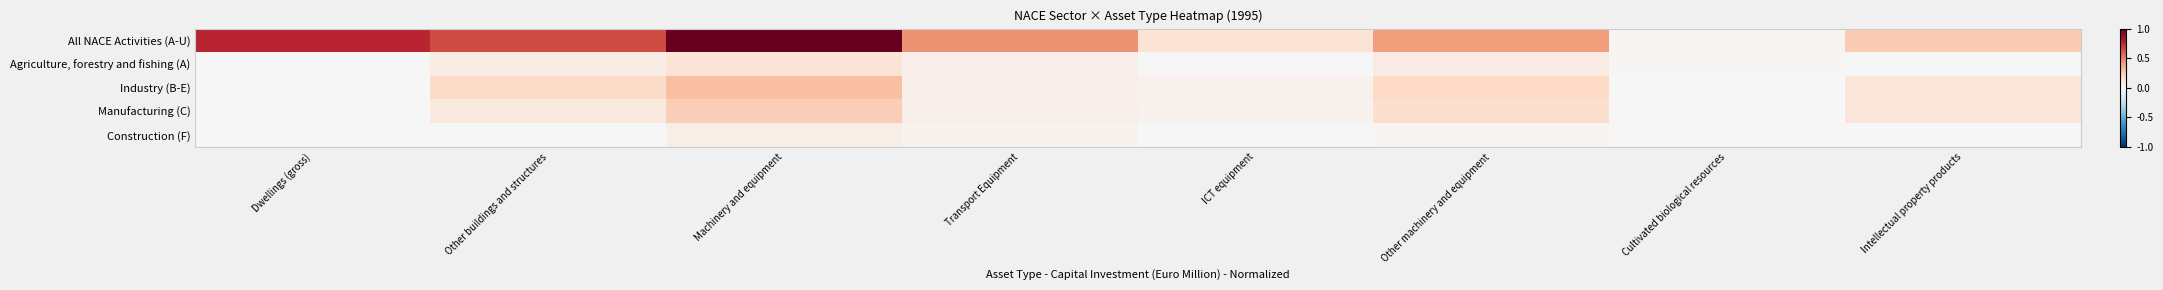

Reading left to right, transcribe all the data shown in this chart.

All NACE Activities (A-U): Dwellings (gross)=0.8	Other buildings and structures=0.6	Machinery and equipment=1.0	Transport Equipment=0.4	ICT equipment=0.1	Other machinery and equipment=0.4	Cultivated biological resources=0.0	Intellectual property products=0.3
Agriculture, forestry and fishing (A): Dwellings (gross)=0.0	Other buildings and structures=0.1	Machinery and equipment=0.1	Transport Equipment=0.1	ICT equipment=0.0	Other machinery and equipment=0.1	Cultivated biological resources=0.0	Intellectual property products=0.0
Industry (B-E): Dwellings (gross)=0.0	Other buildings and structures=0.2	Machinery and equipment=0.3	Transport Equipment=0.1	ICT equipment=0.0	Other machinery and equipment=0.2	Cultivated biological resources=0.0	Intellectual property products=0.1
Manufacturing (C): Dwellings (gross)=0.0	Other buildings and structures=0.1	Machinery and equipment=0.2	Transport Equipment=0.0	ICT equipment=0.0	Other machinery and equipment=0.2	Cultivated biological resources=0.0	Intellectual property products=0.1
Construction (F): Dwellings (gross)=0.0	Other buildings and structures=0.0	Machinery and equipment=0.1	Transport Equipment=0.0	ICT equipment=0.0	Other machinery and equipment=0.0	Cultivated biological resources=0.0	Intellectual property products=0.0